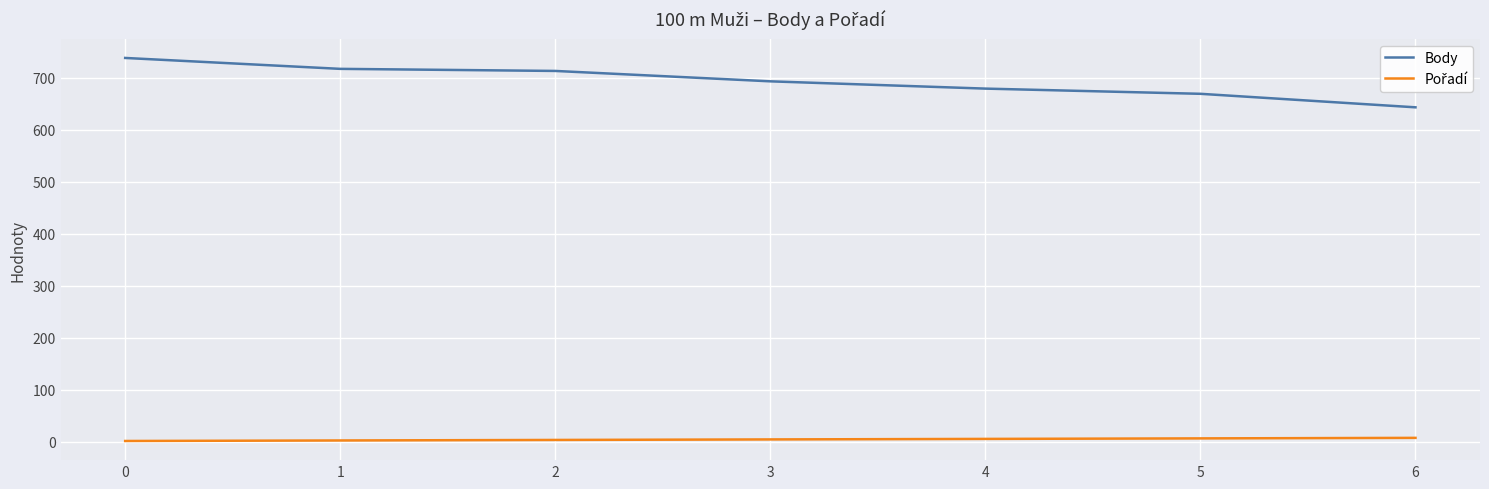

Which series has the largest total across all categories?

Body